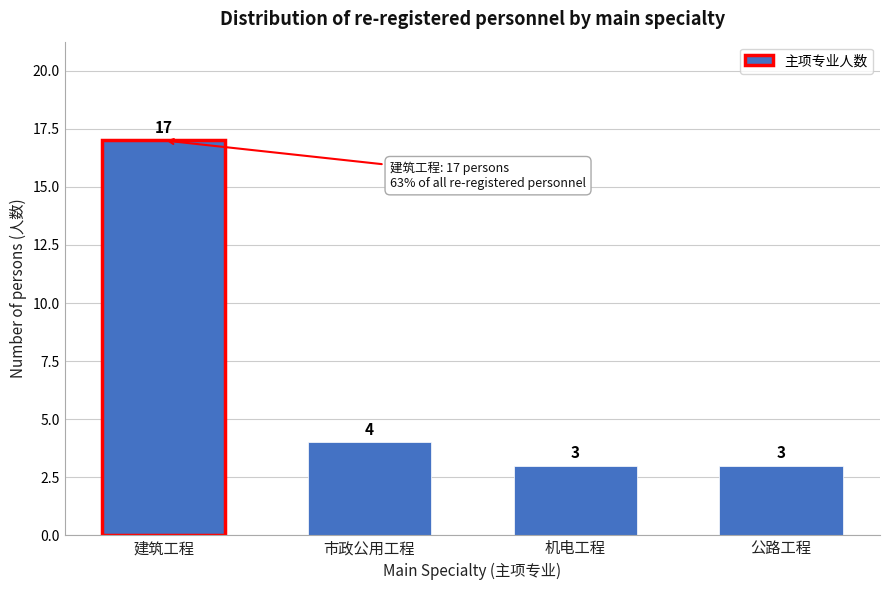

Reading right to left, extract all data points from this chart.

公路工程=3	机电工程=3	市政公用工程=4	建筑工程=17